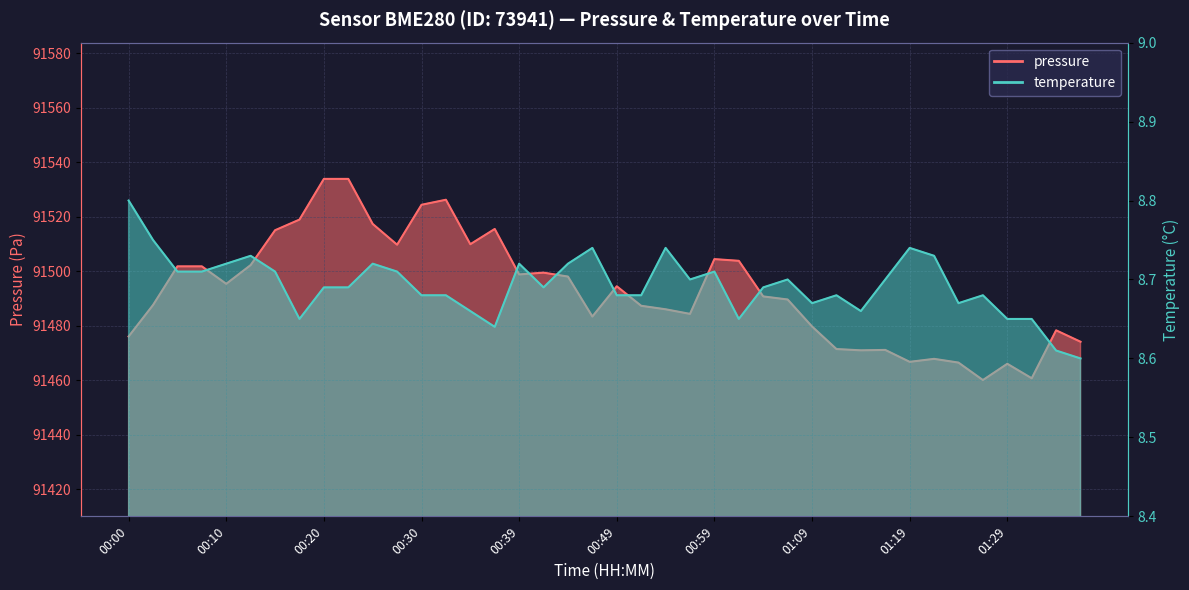

Where is the first local maximum for pressure?

00:32